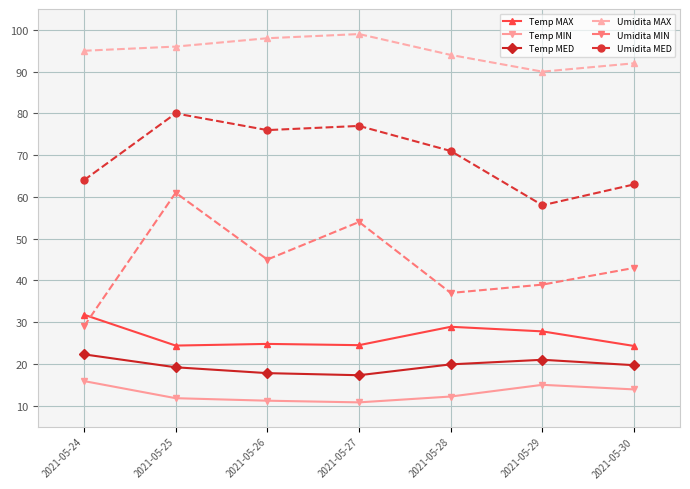

What is the minimum value shown in the chart?

10.8